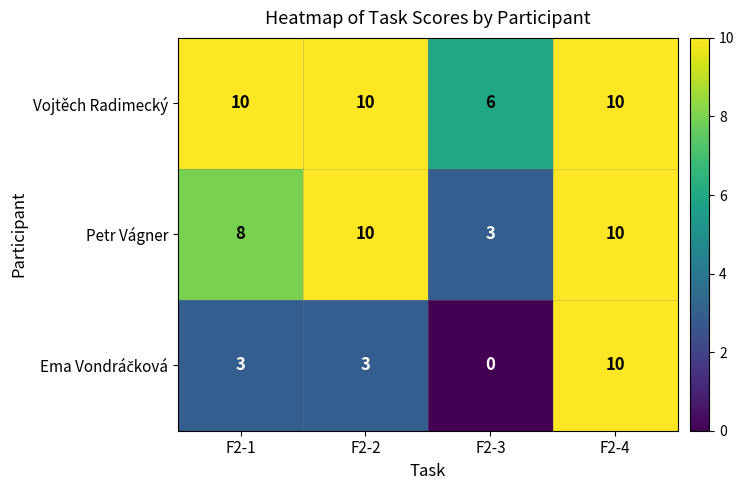

What is the average value of the Vojtěch Radimecký series?

9